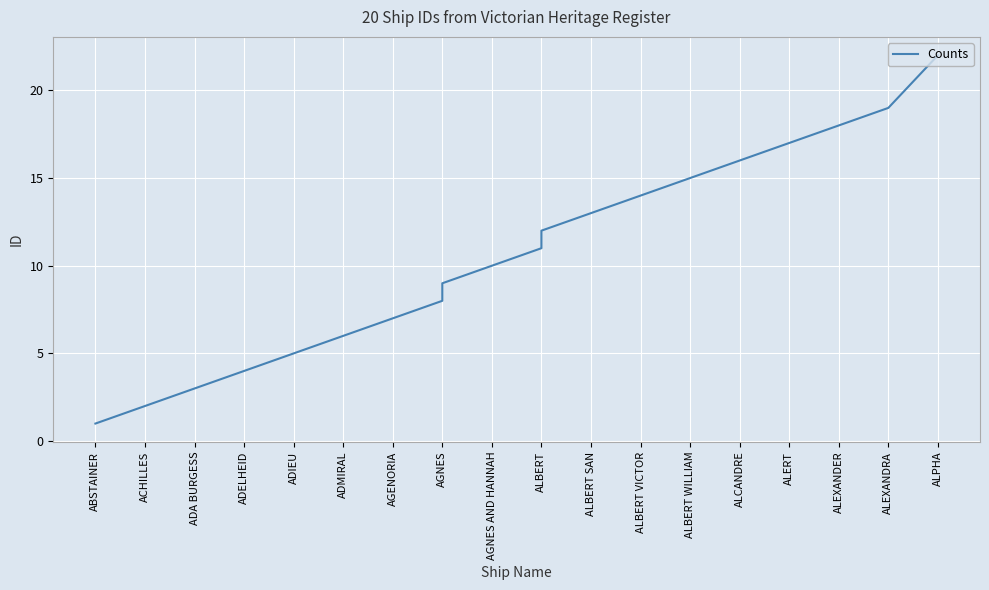

What is the smallest value displayed?

1